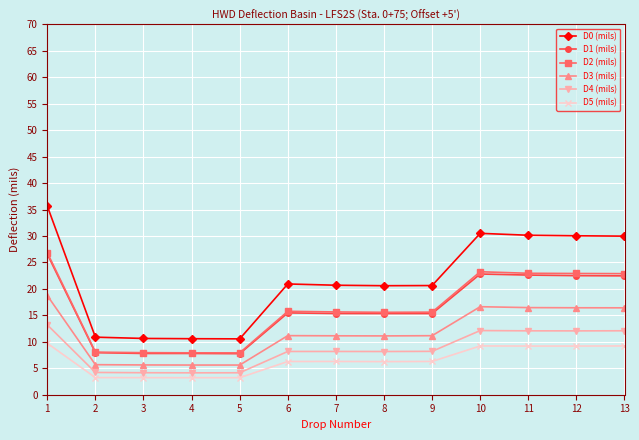

Does the chart have visible grid lines?

Yes